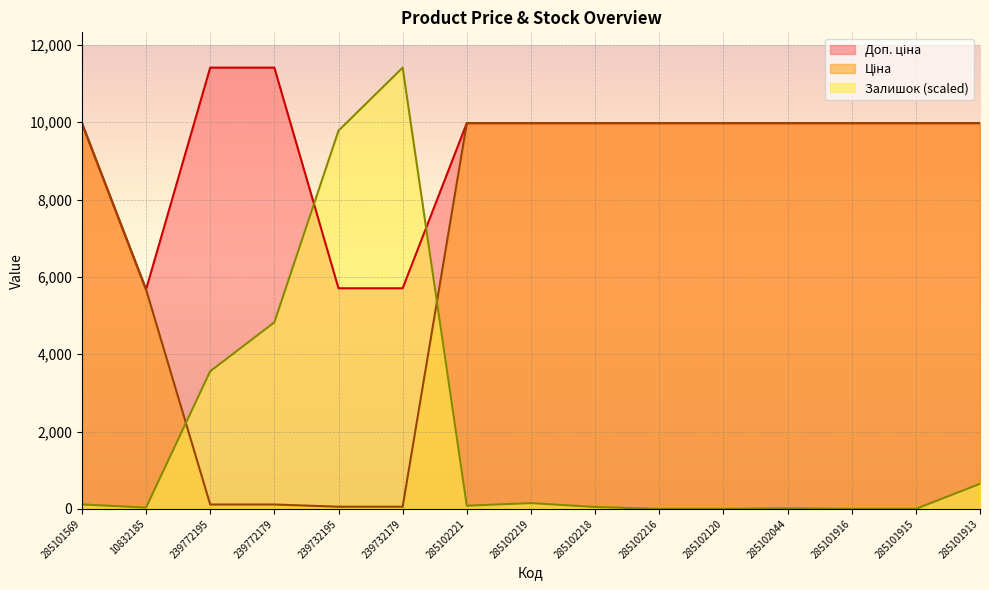

True or false: Ціна and Доп. ціна cross at least once.

False